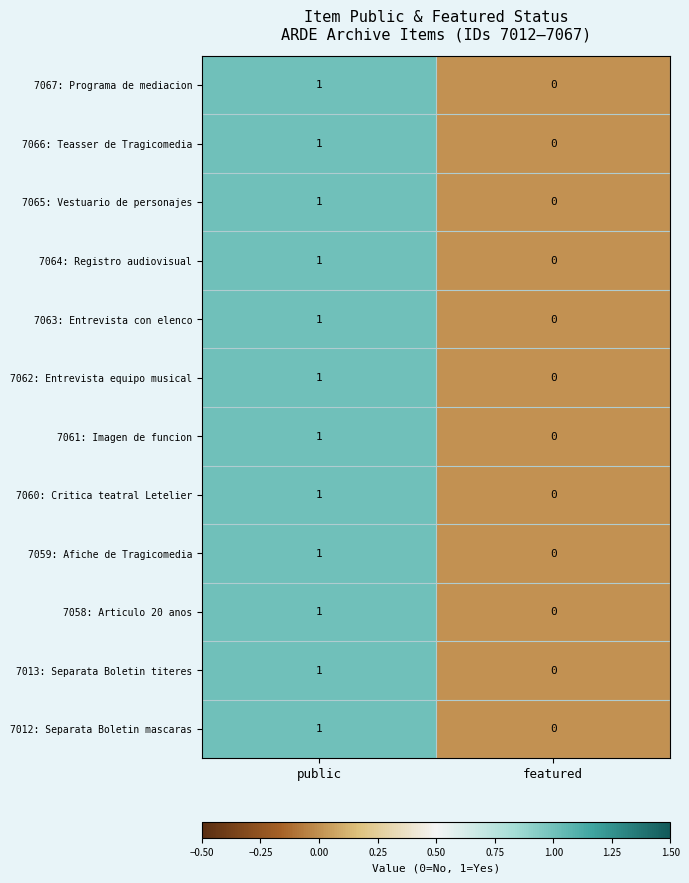

Which label corresponds to the largest value in the chart?

public